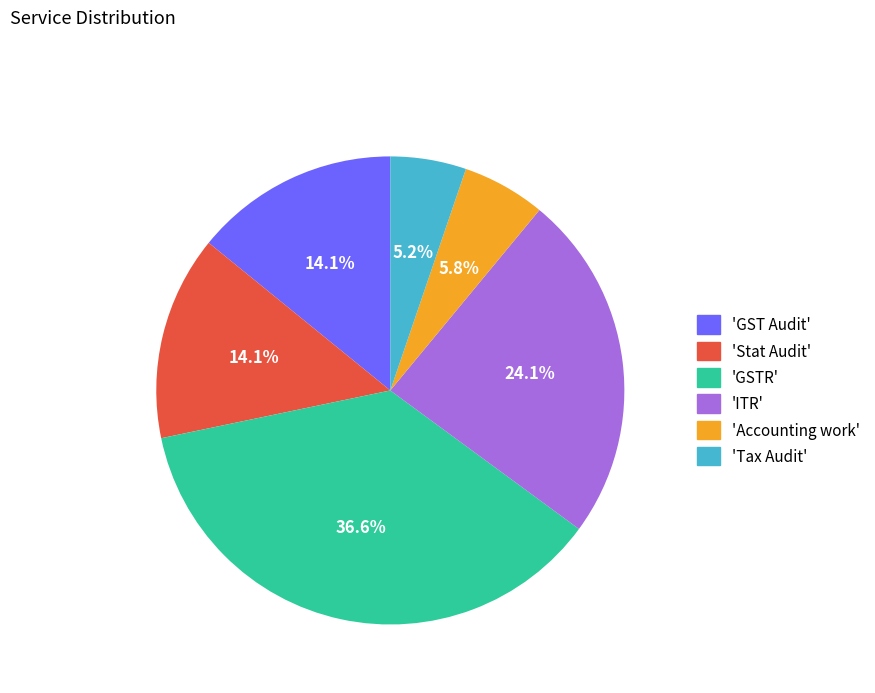

What percentage do 'Tax Audit' and 'ITR' together represent?

29.3%